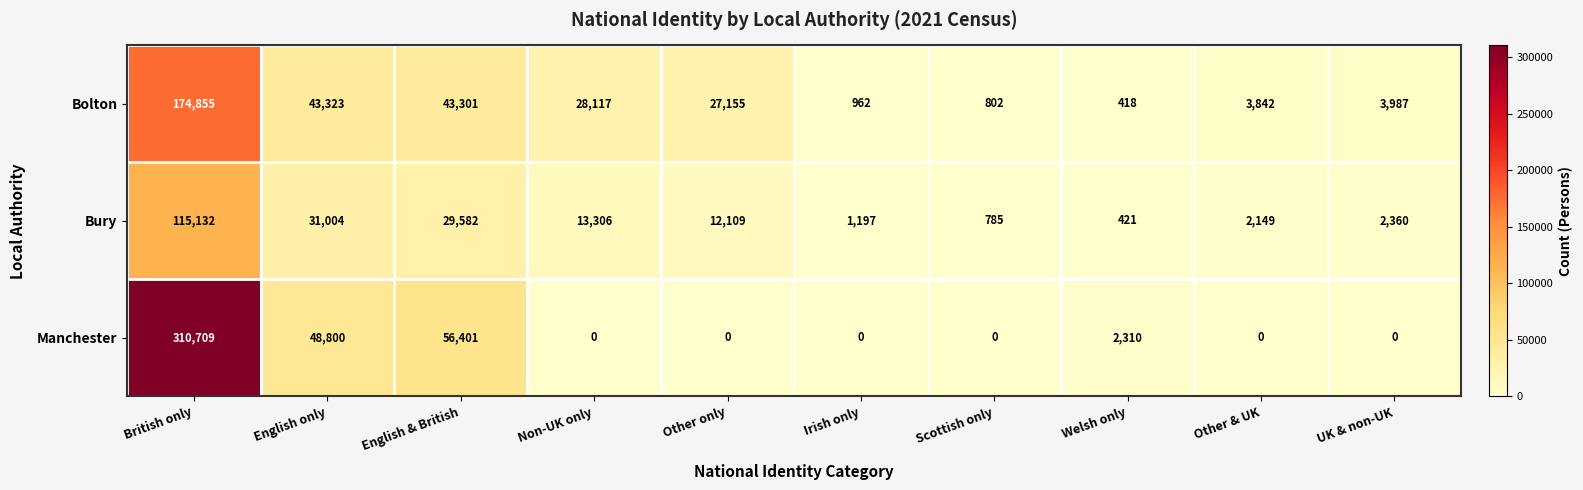

Reading left to right, list all the values displayed in this chart.

Bolton: 174855	43323	43301	28117	27155	962	802	418	3842	3987
Bury: 115132	31004	29582	13306	12109	1197	785	421	2149	2360
Manchester: 310709	48800	56401	0	0	0	0	2310	0	0